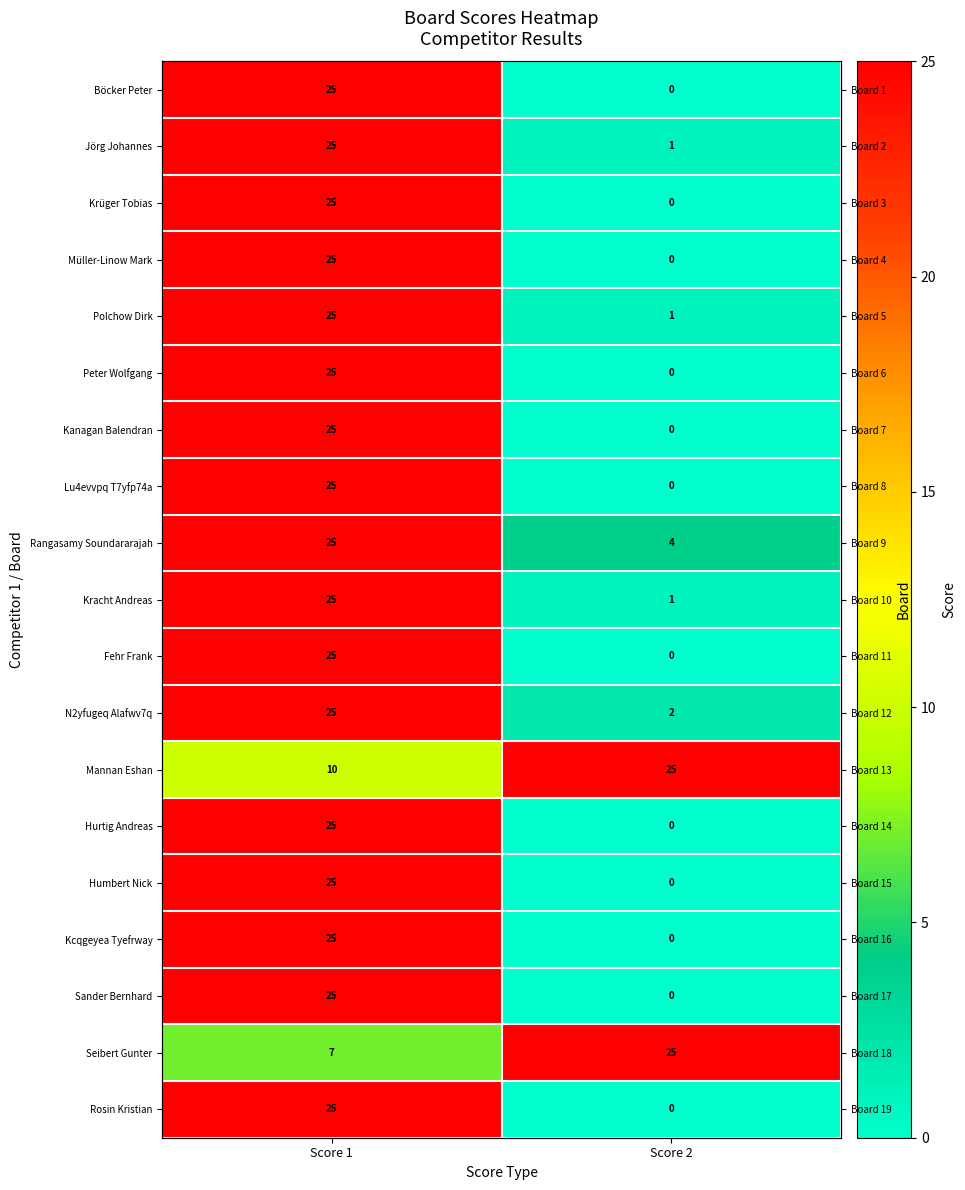

What is the difference between the Seibert Gunter values at Score 2 and Score 1?

18